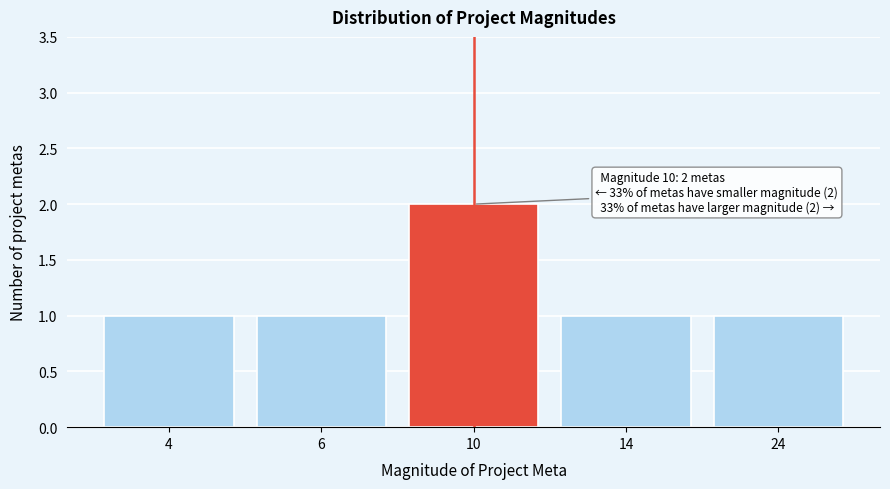

Reading left to right, what are all the values shown in this chart?

4=1	6=1	10=2	14=1	24=1